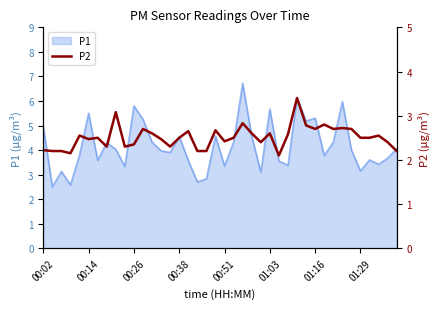

What is the minimum value for P1?

2.5